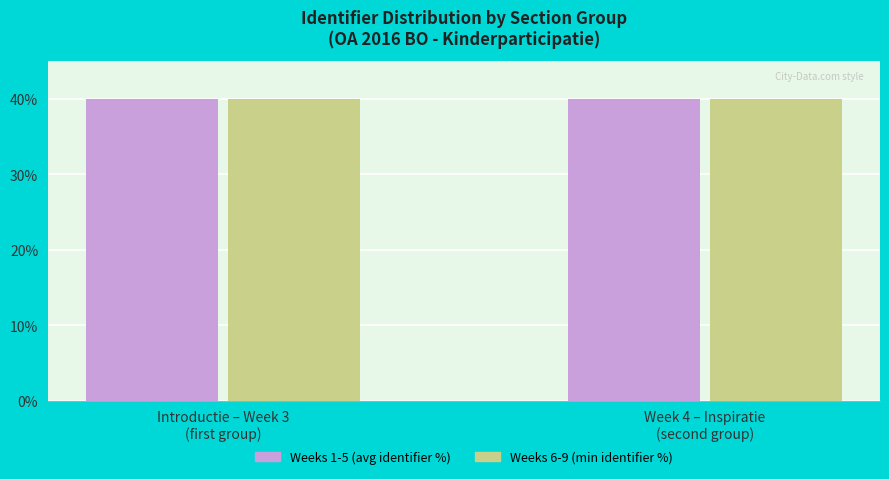

Is it true that Weeks 1-5 (avg identifier %) equals 58.9 at Introductie – Week 3
(first group)?

False